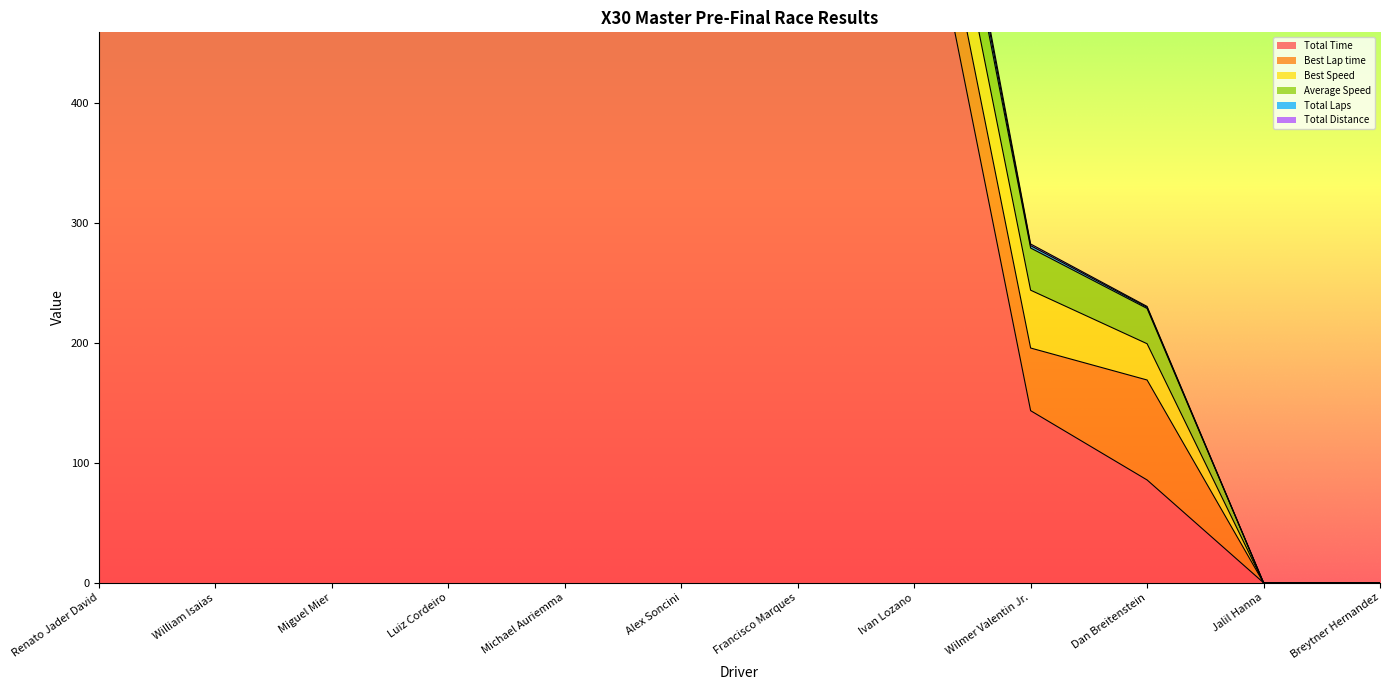

True or false: Total Distance and Total Laps cross at least once.

False